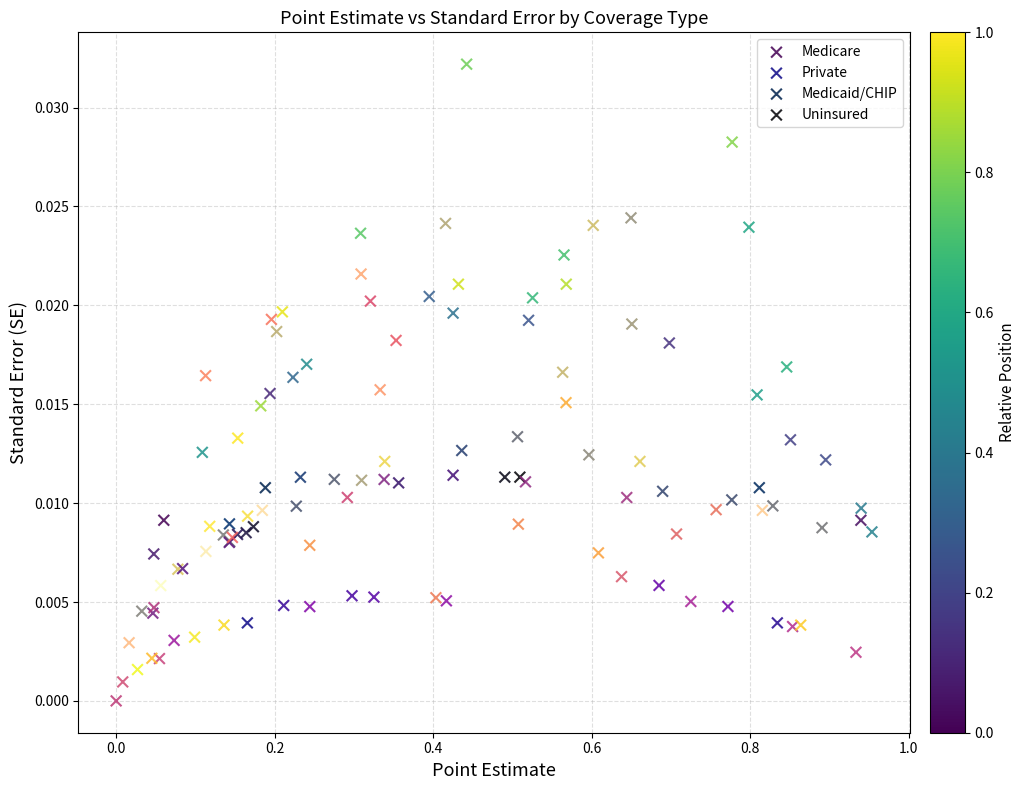

Which series has the largest Y range (max minus min)?

Medicare